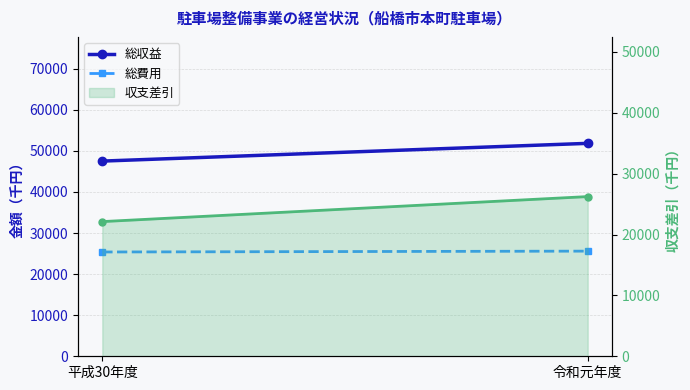

At which category is the sum across all series the highest?

令和元年度